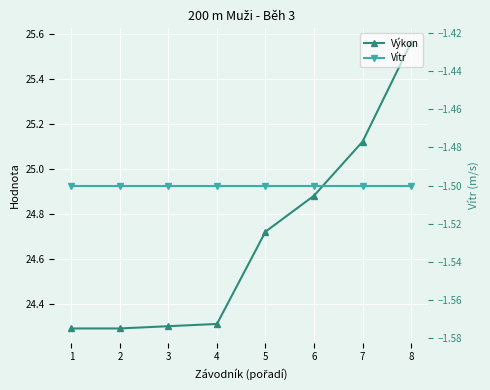

Rank the series at 1 from lowest to highest value.

Vítr, Výkon